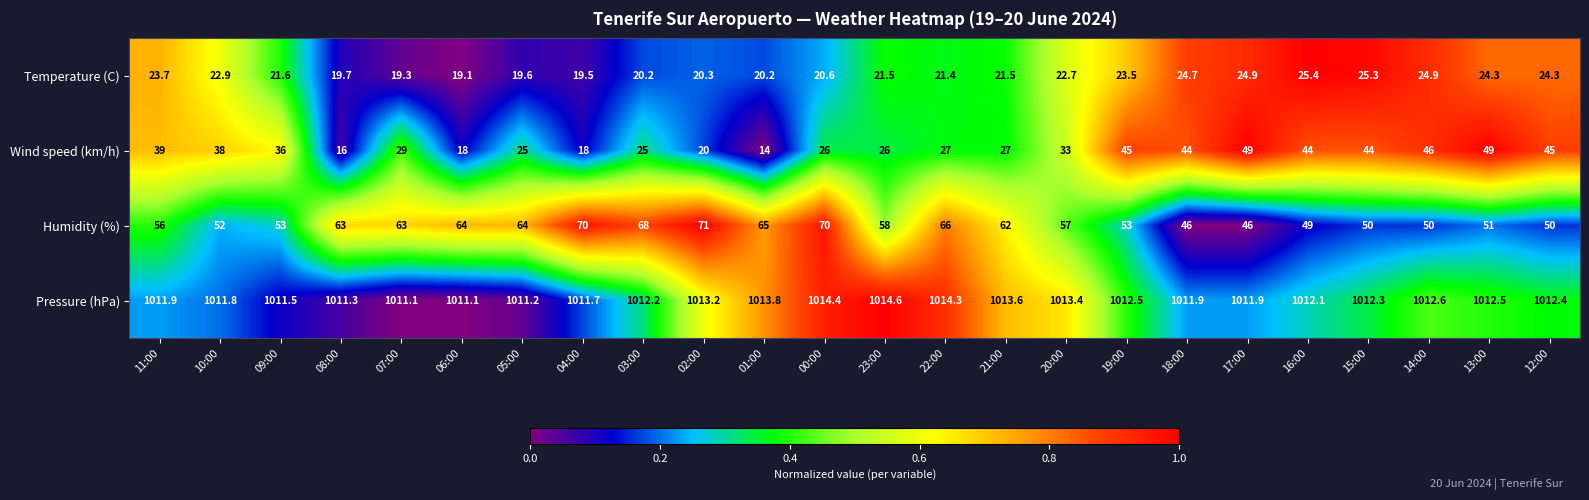

At how many categories does at least one series exceed 403?

24